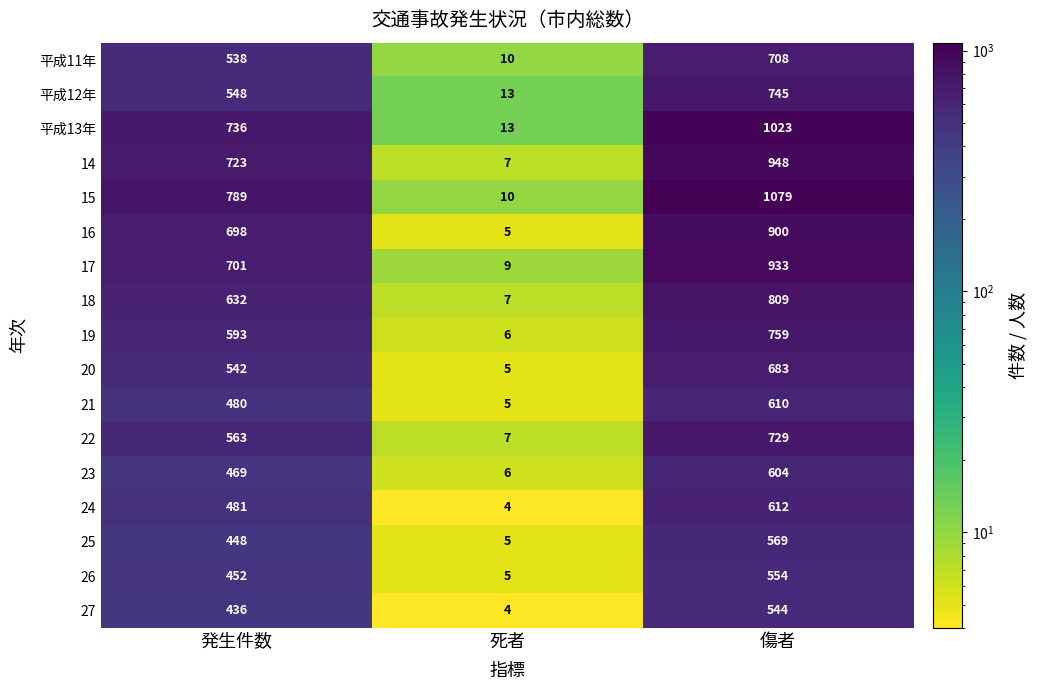

At which label is 22 closest to 368?

発生件数